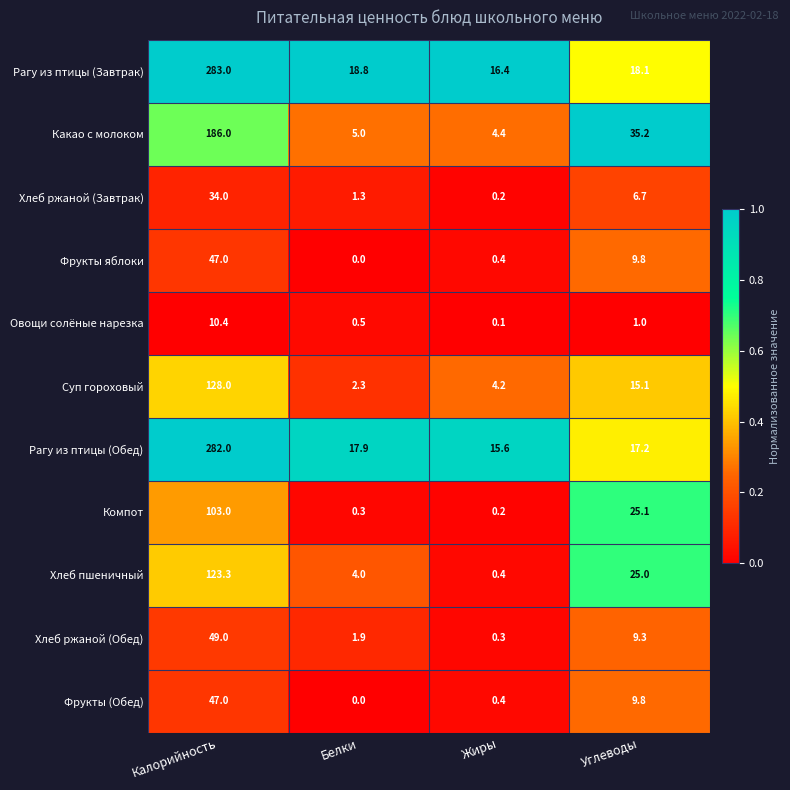

How many values in Фрукты яблоки are above zero?

3